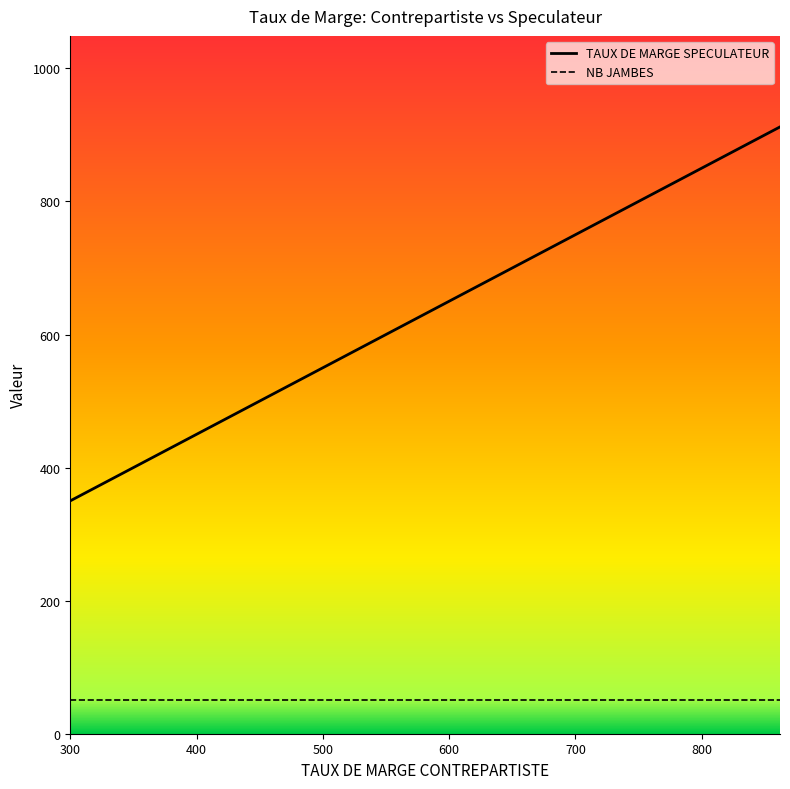

What is the total value across all series at 3?

865